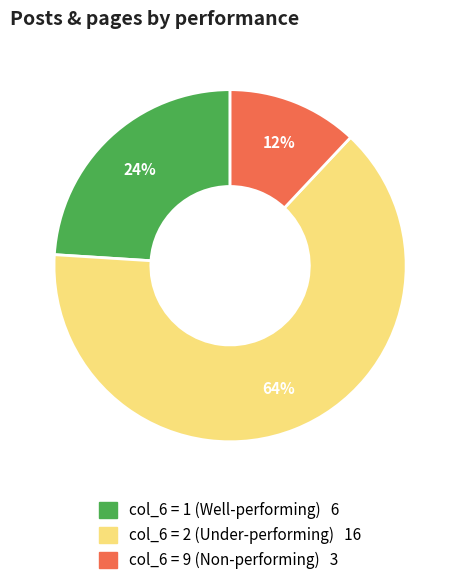

Is there any slice that represents more than half of the pie?

Yes